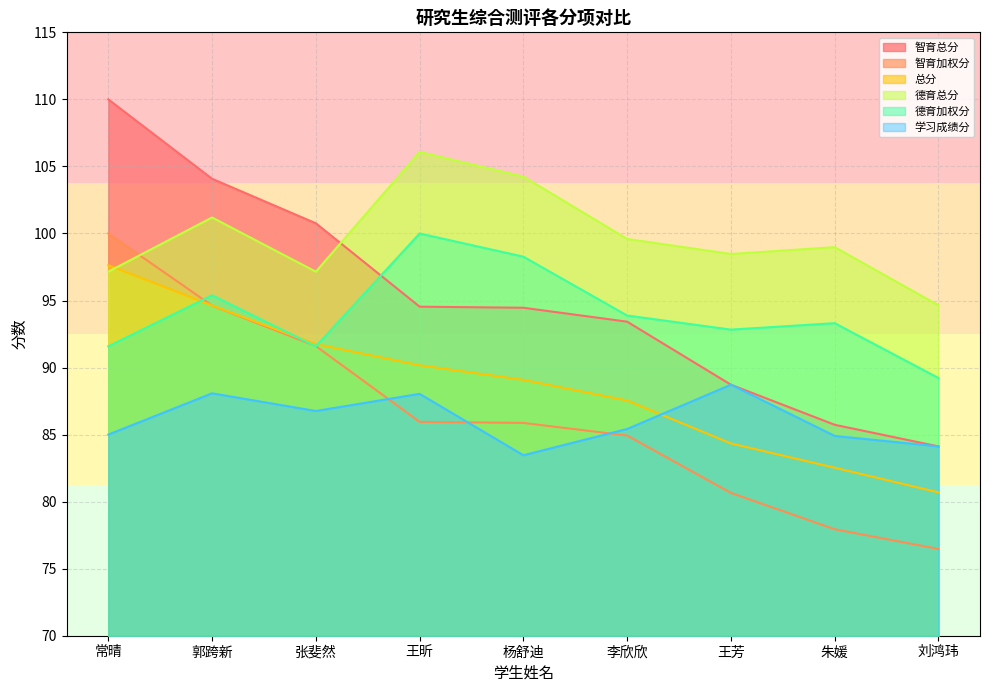

The value of 总分 at 郭跨新 is 45.4. True or false?

False